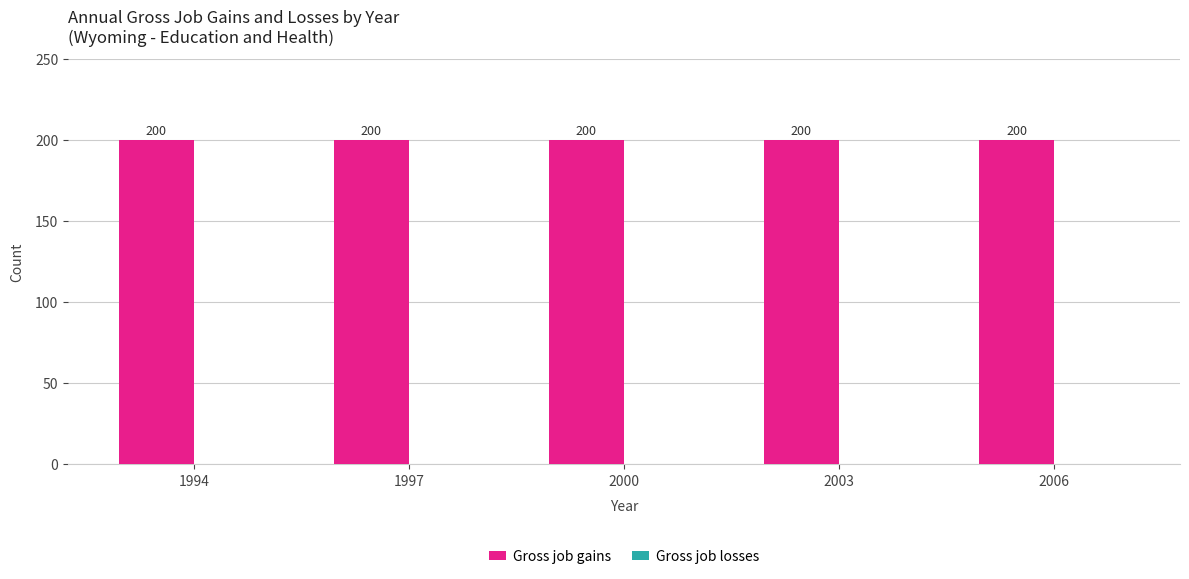

Rank the series at 2000 from highest to lowest value.

Gross job gains, Gross job losses